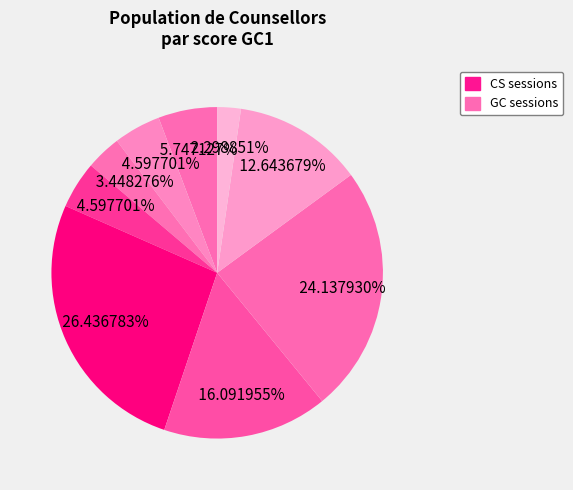

Count the number of slices in the pie.

9